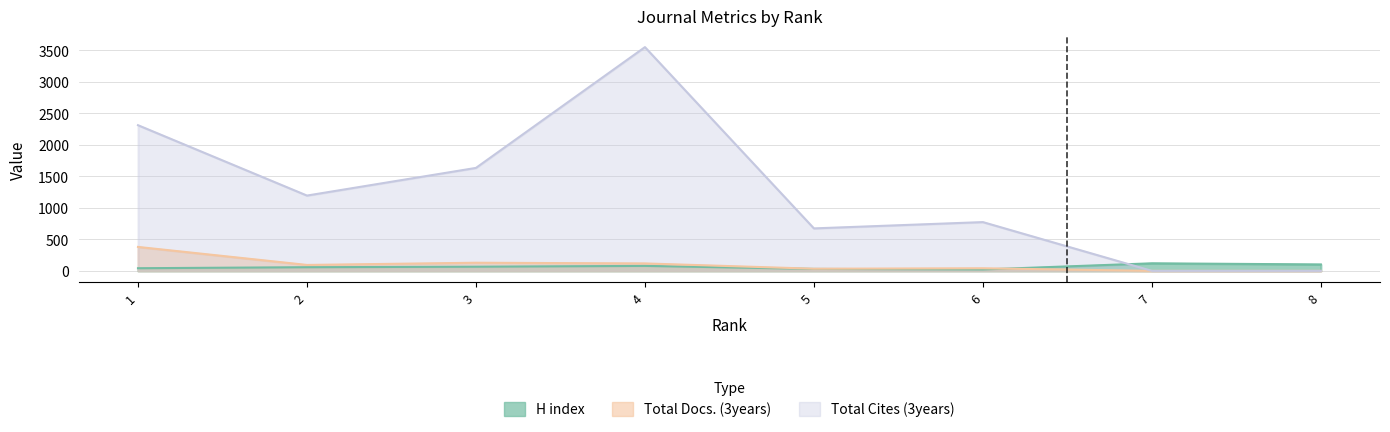

What is the total value across all series at 3?

1829